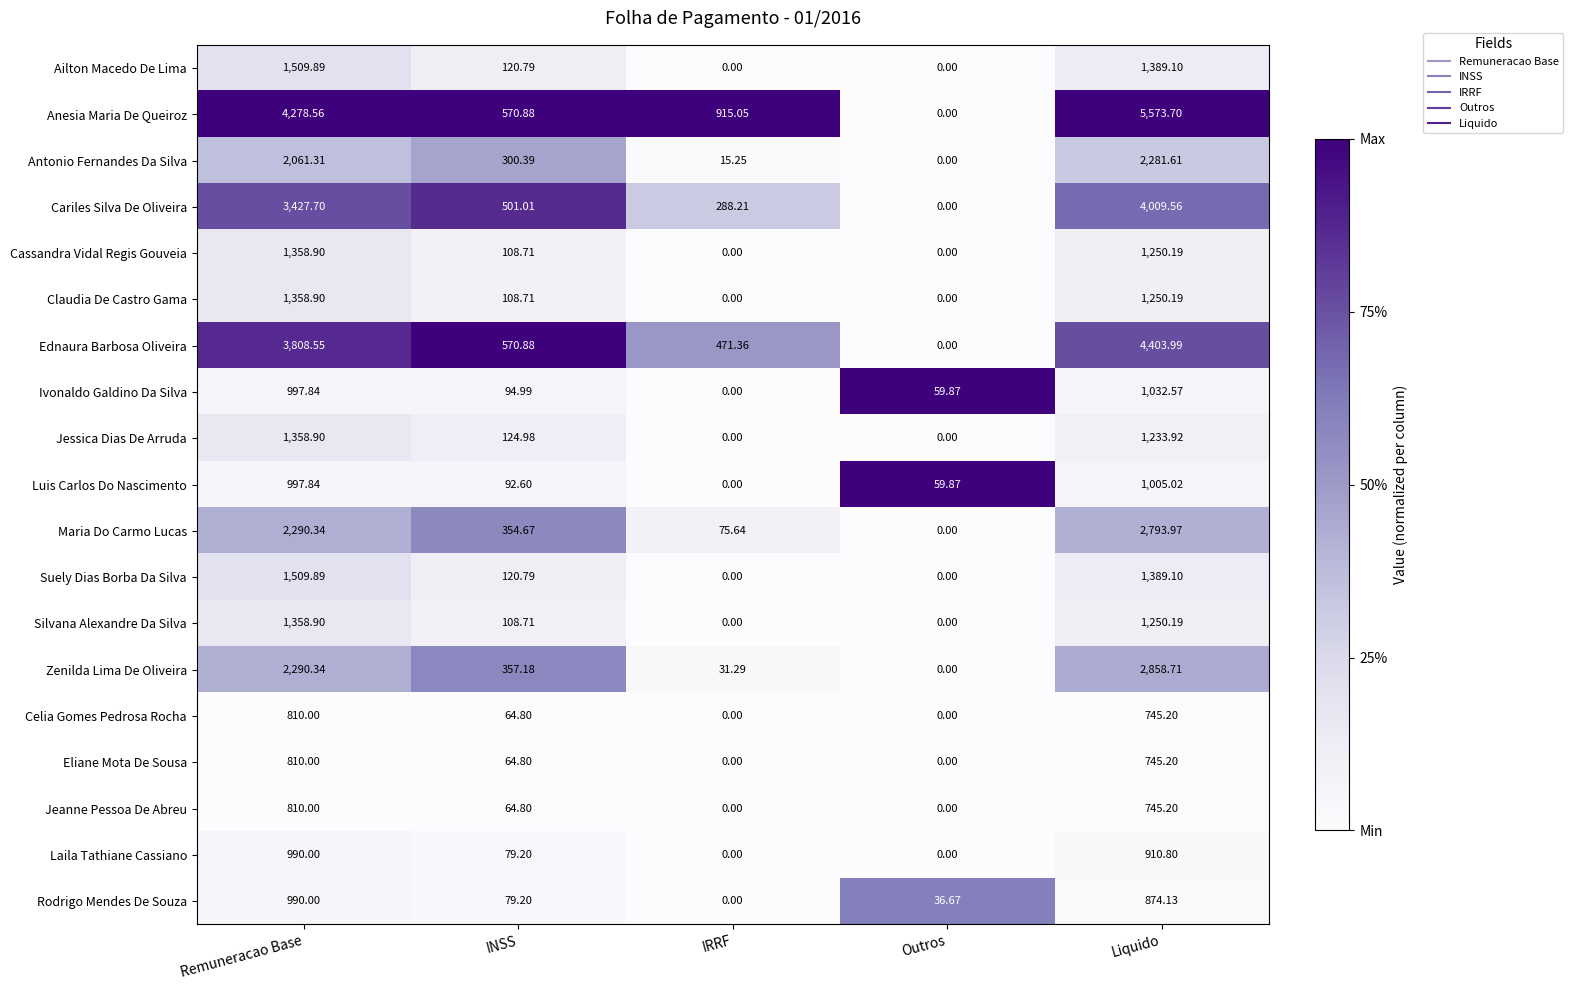

Which series changed the most between Outros and Liquido?

Anesia Maria De Queiroz